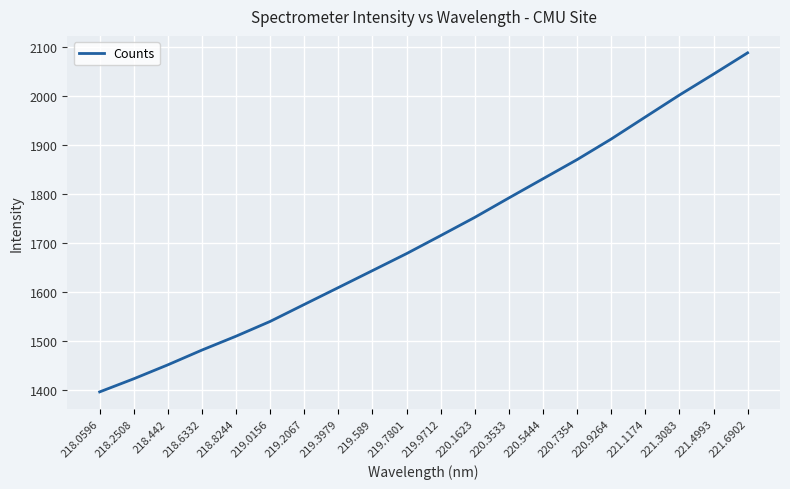

What is the difference between the second highest and minimum values?

649.6